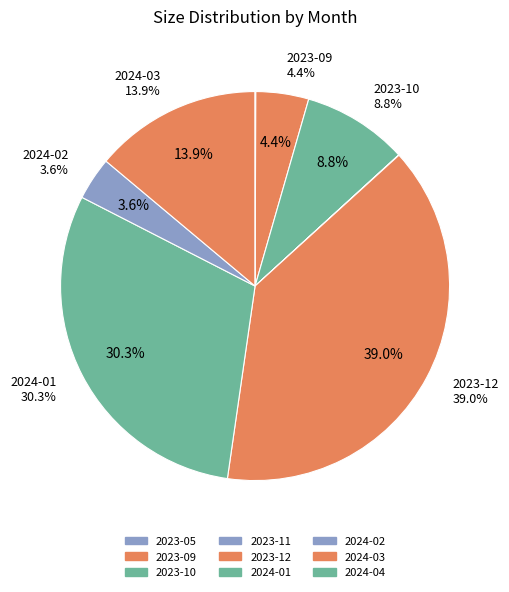

To the nearest percent, what portion does 2024-01 represent?

30%